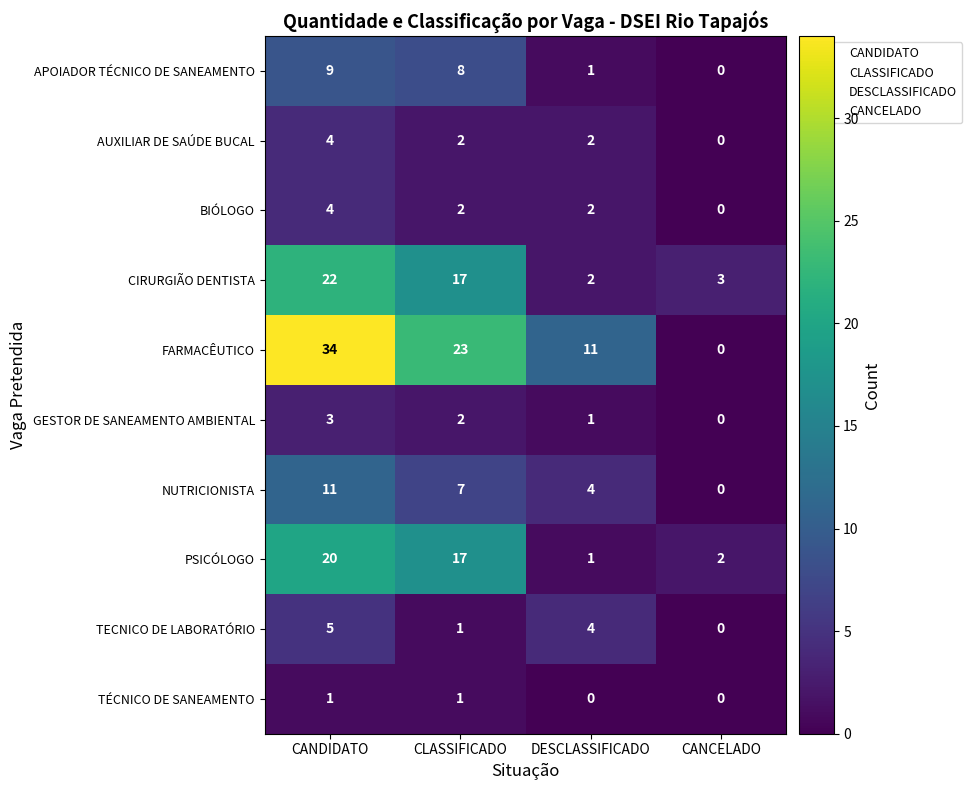

Which category has the highest value in the APOIADOR TÉCNICO DE SANEAMENTO series?

CANDIDATO